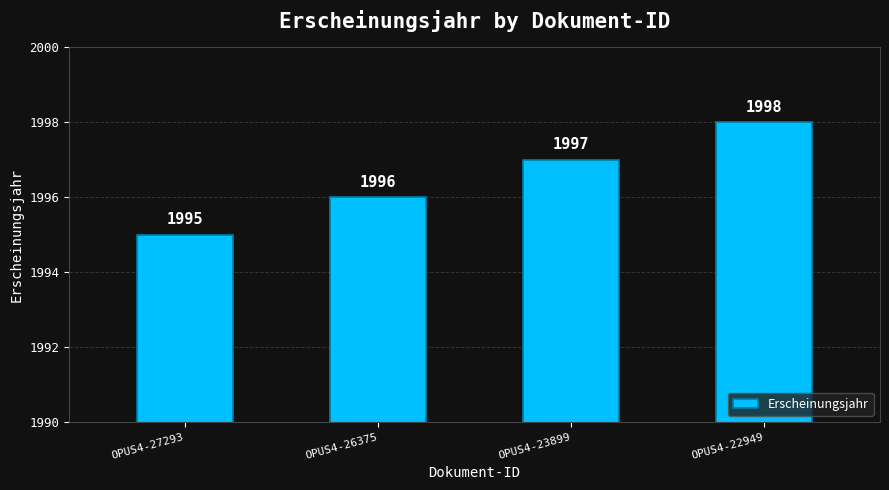

What is the approximate value at OPUS4-26375?

1996